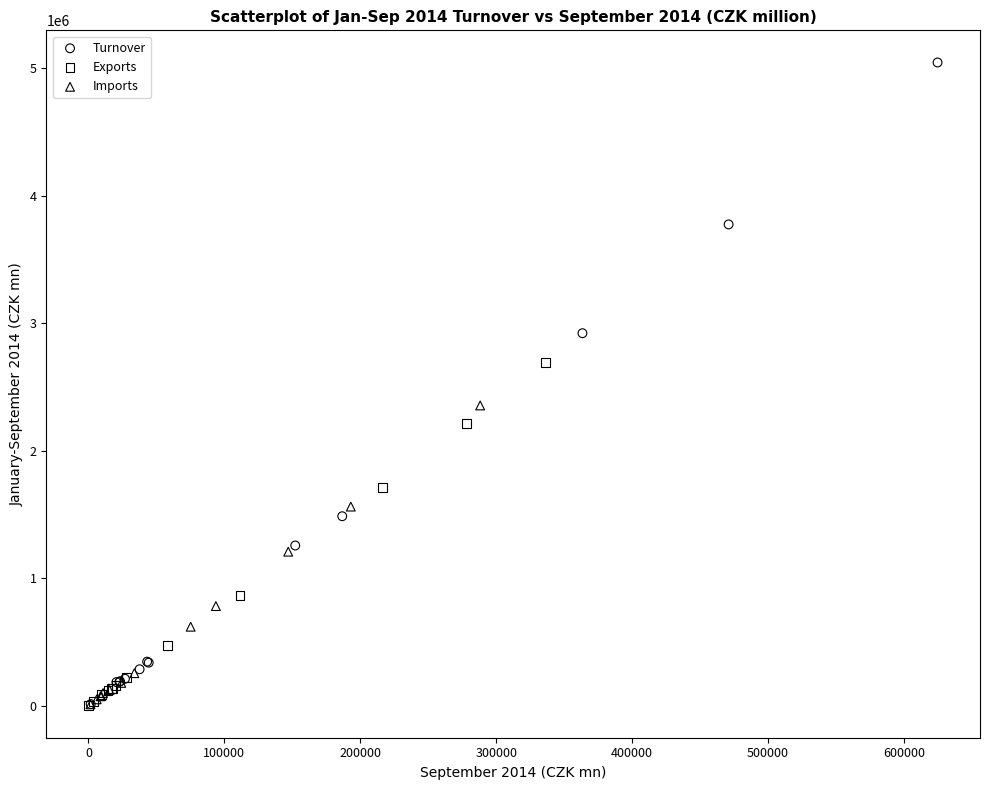

Which series contains the highest Y value?

Turnover